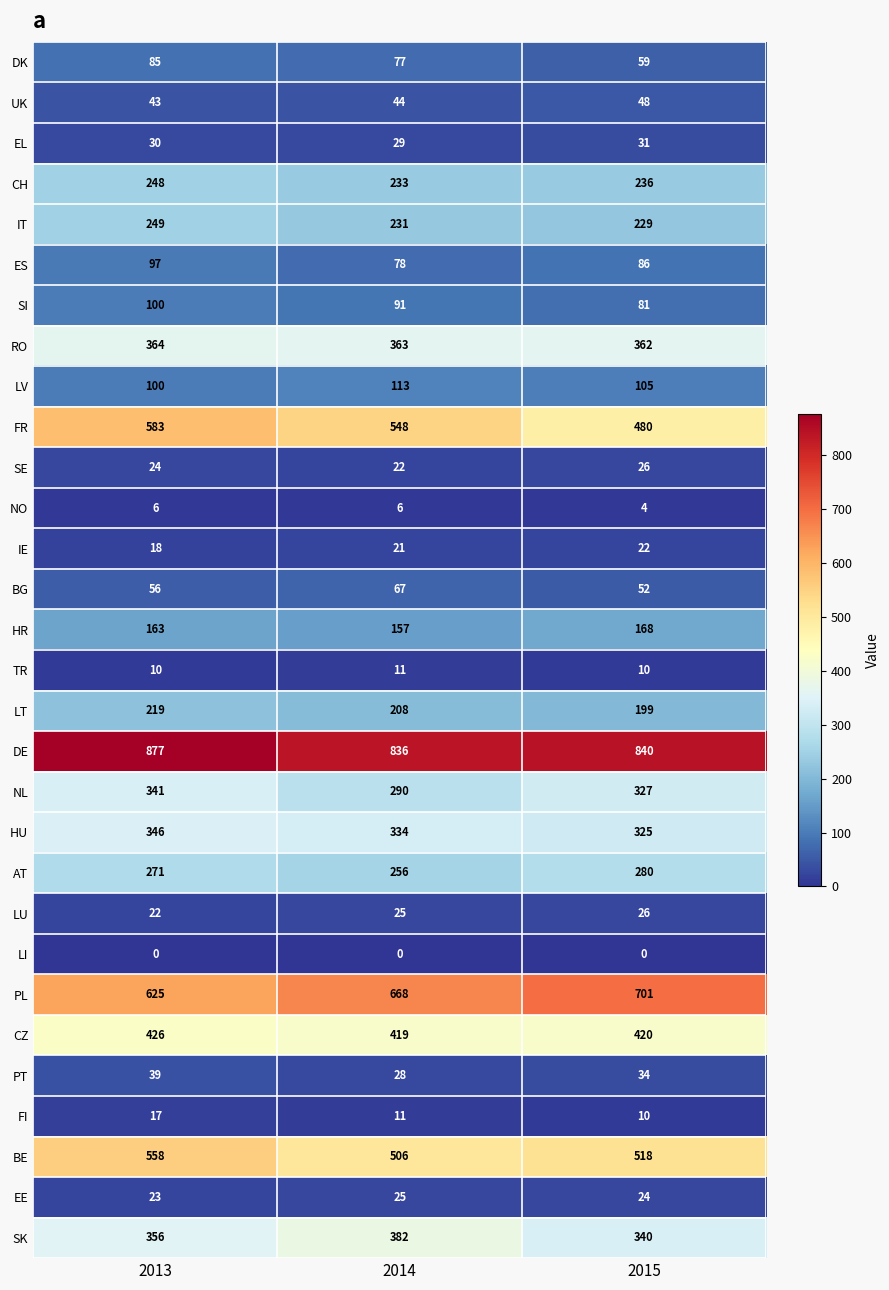

Which series changed the most between 2014 and 2015?

FR